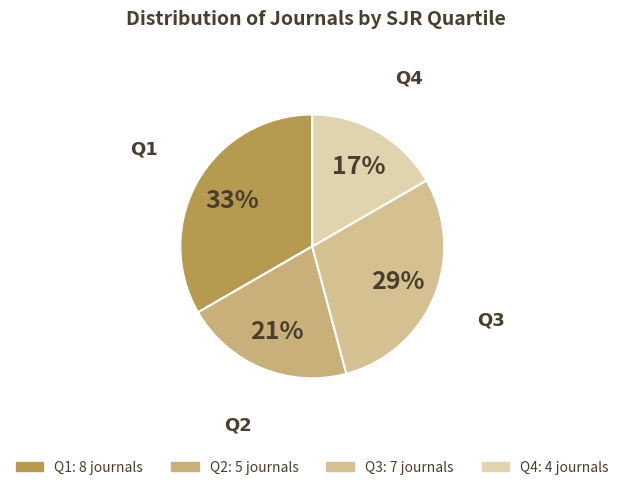

Is the sum of Q3 and Q1 greater than half?

Yes